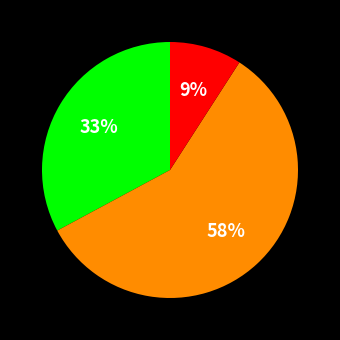

Is there any slice that represents more than half of the pie?

Yes